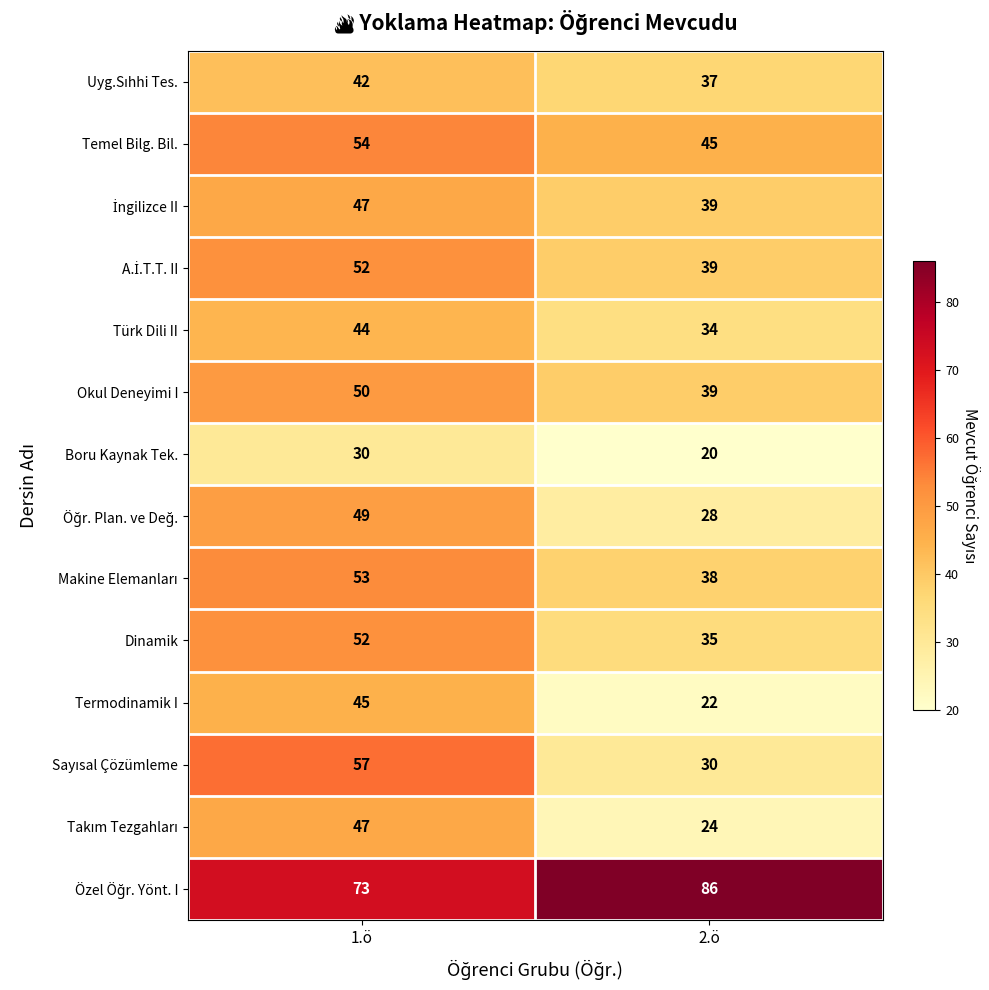

What is the spread (max minus min) of values at 2.ö?

66